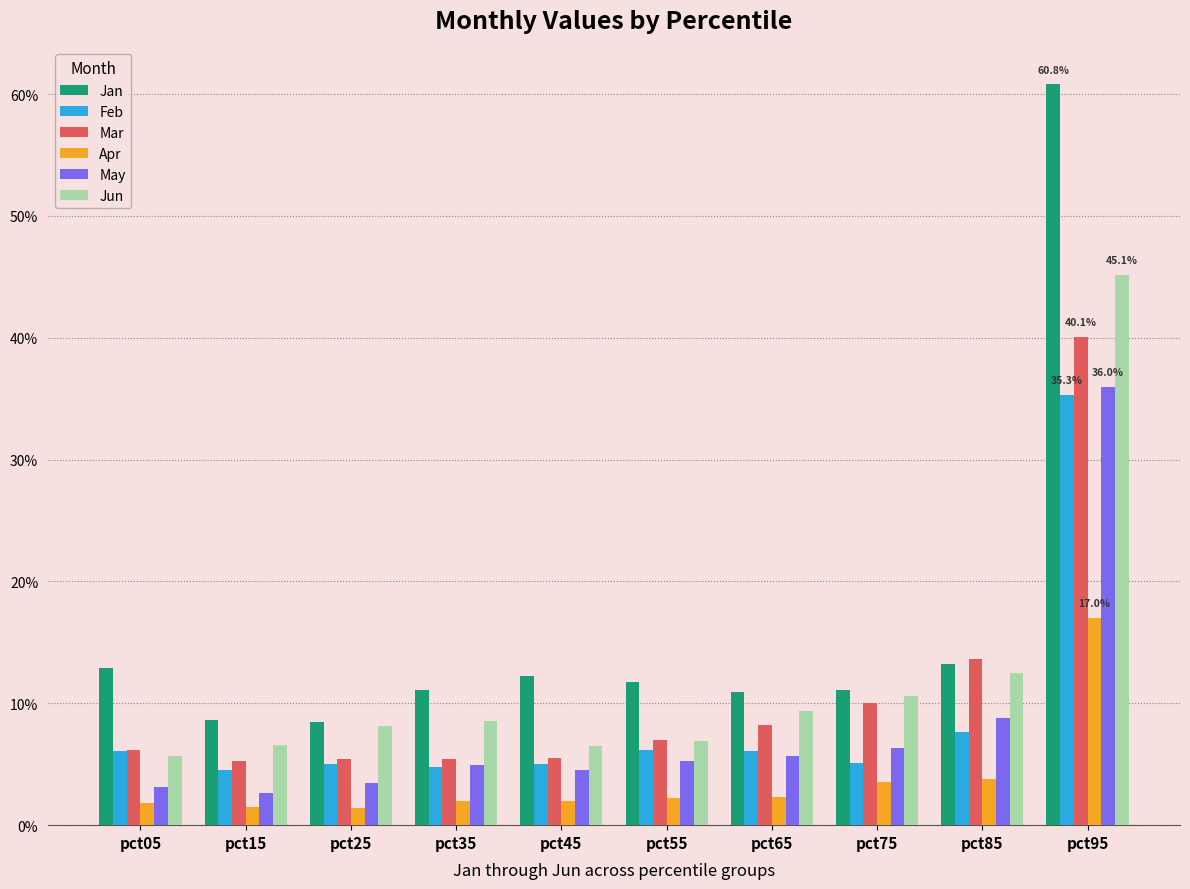

What is the value of the Feb bar at the 10th from the left?

0.4